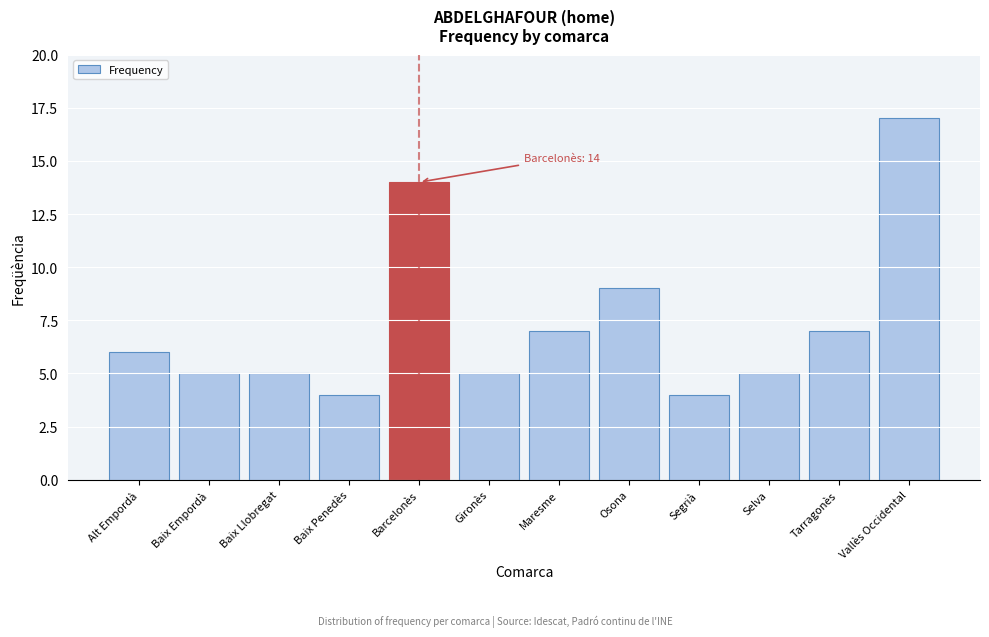

Reading right to left, what are all the values shown in this chart?

17	7	5	4	9	7	5	14	4	5	5	6